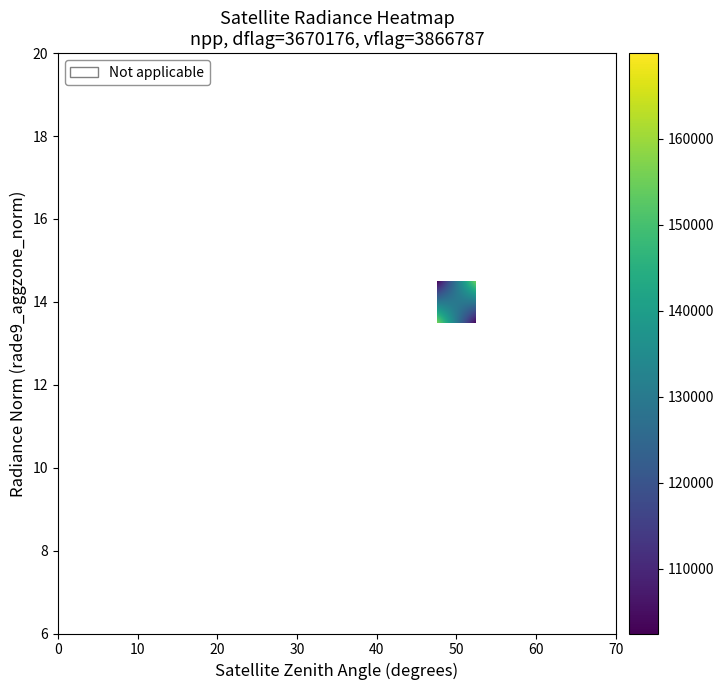

Count the number of data series in this chart.

14